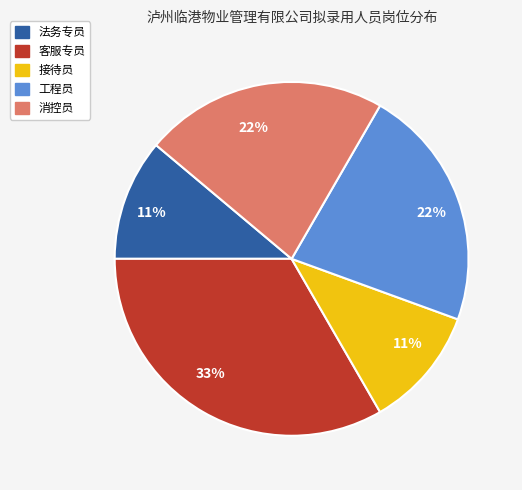

To the nearest percent, what is the average slice percentage?

20%